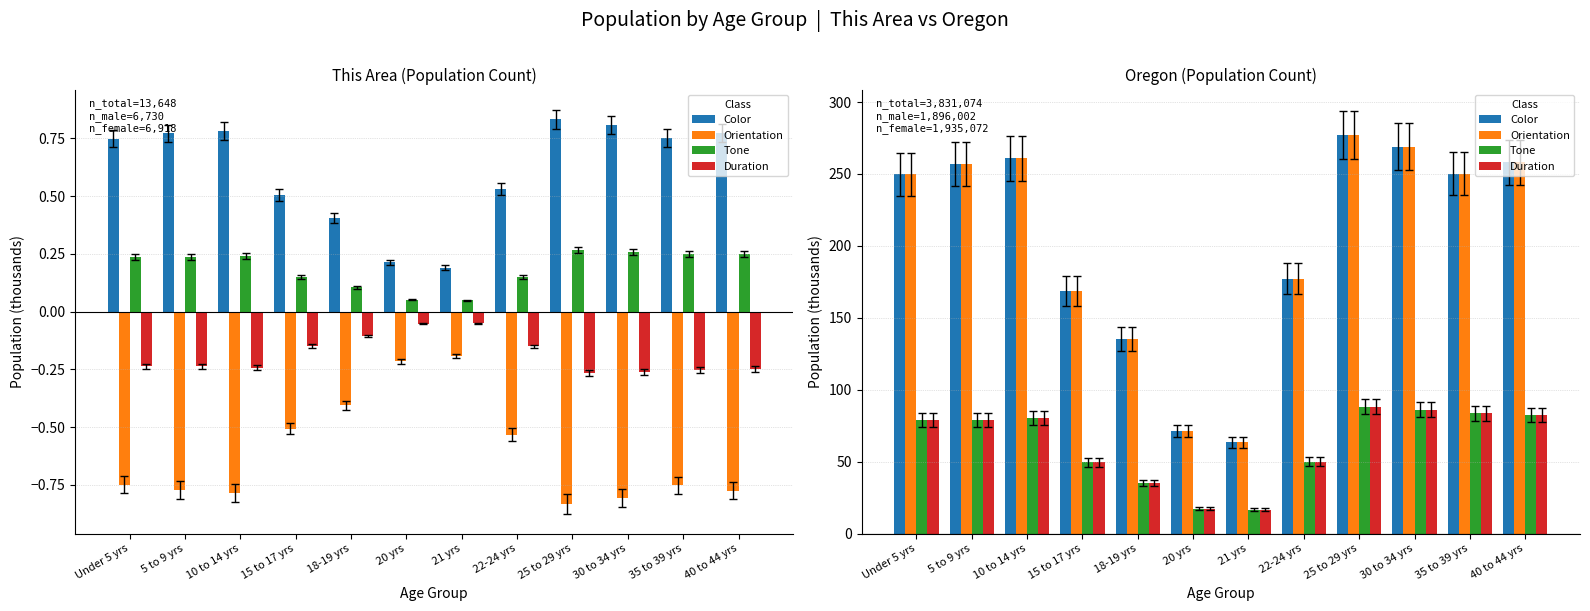

What is the lowest value of the Orientation series?

63.7